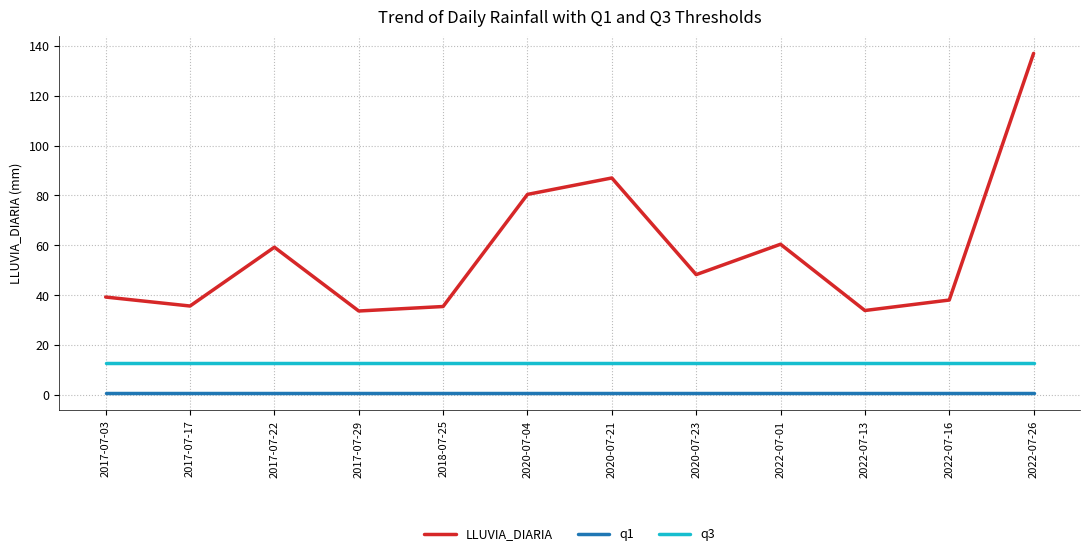

Does the chart have visible grid lines?

Yes